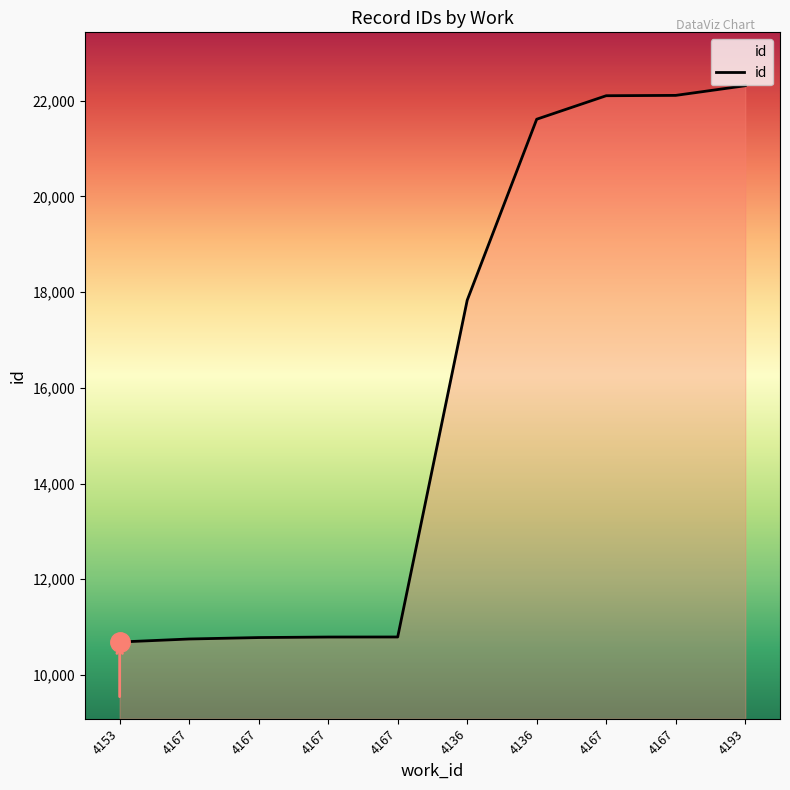

Reading left to right, transcribe all the data shown in this chart.

4153=10688	4167=10751	4167=10781	4167=10792	4167=10793	4136=17831	4136=21613	4167=22104	4167=22111	4193=22313